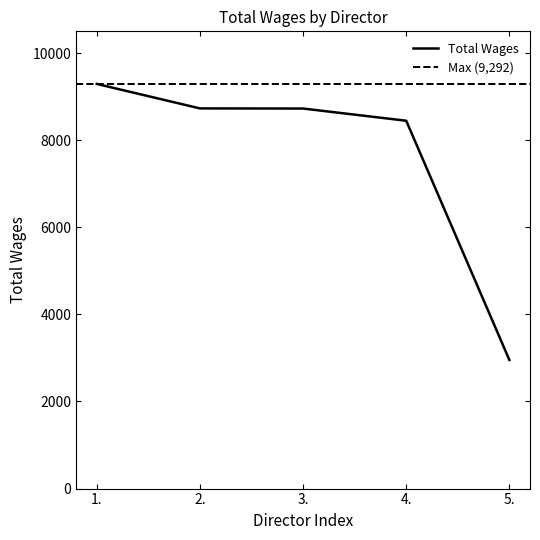

Reading left to right, extract all data points from this chart.

1.=9292	2.=8730	3.=8727	4.=8447	5.=2953